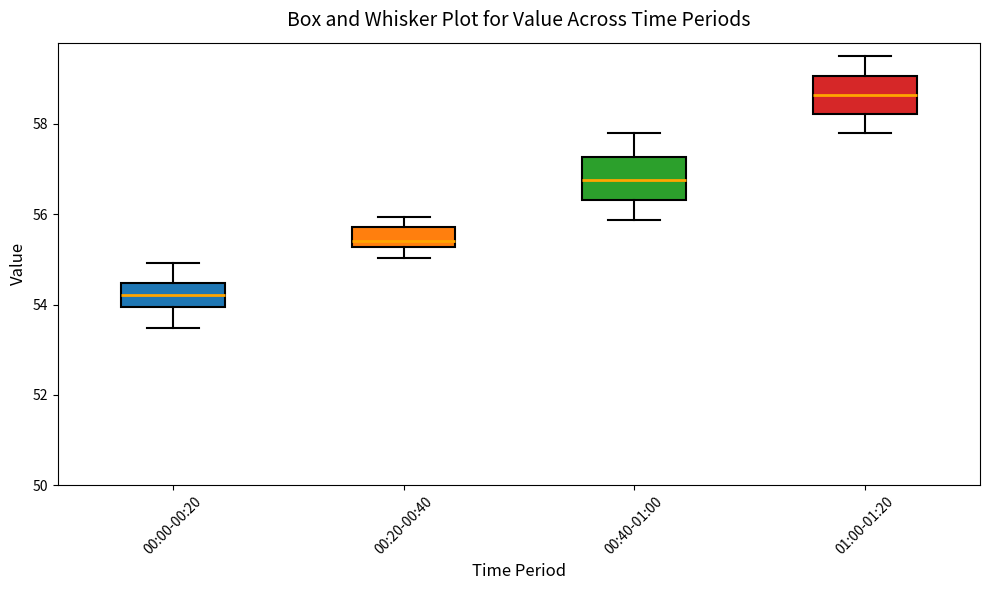

Where is the upper edge of the box for 00:00-00:20 on the y-axis? The values are not printed on the chart, so give them approximately, as read against the axis.

54.4